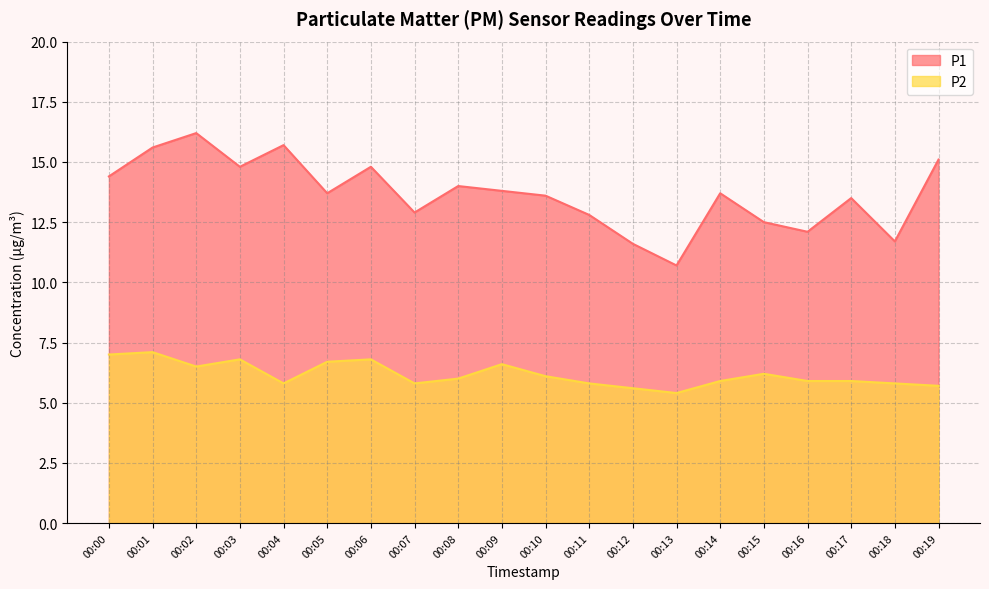

True or false: P2 and P1 cross at least once.

False